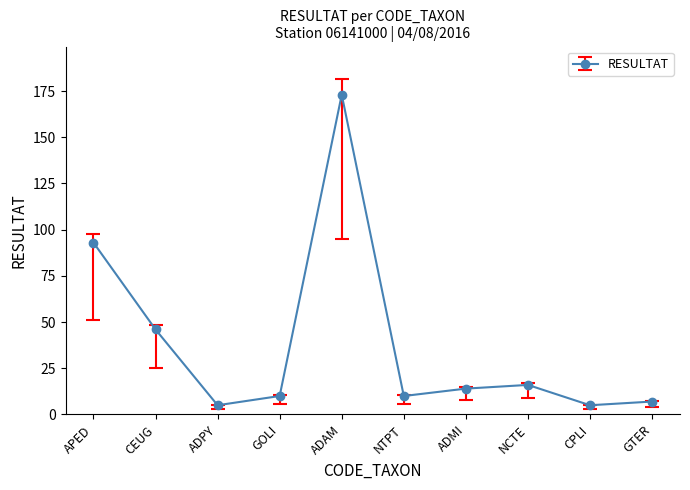

Count the number of categories in the chart.

10